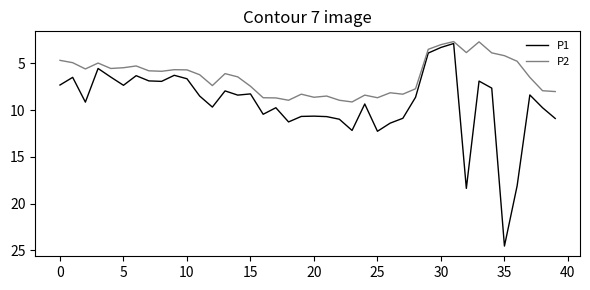

What is the minimum value for P1?

2.9